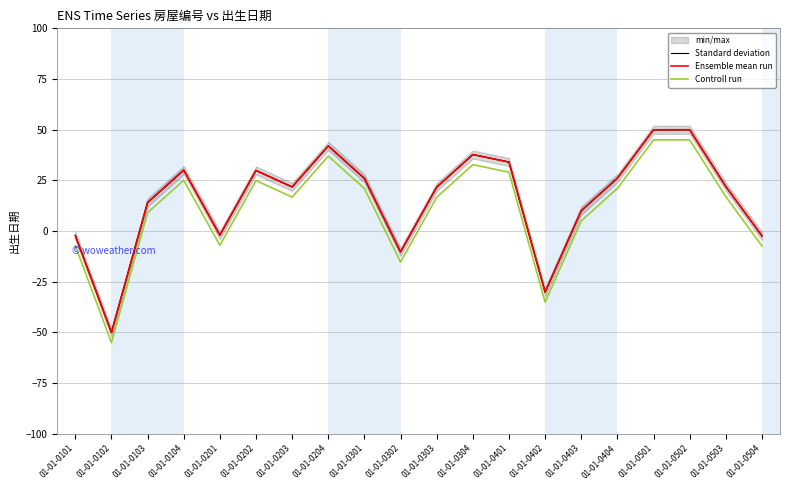

Which category has the highest value across all series?

01-01-0502